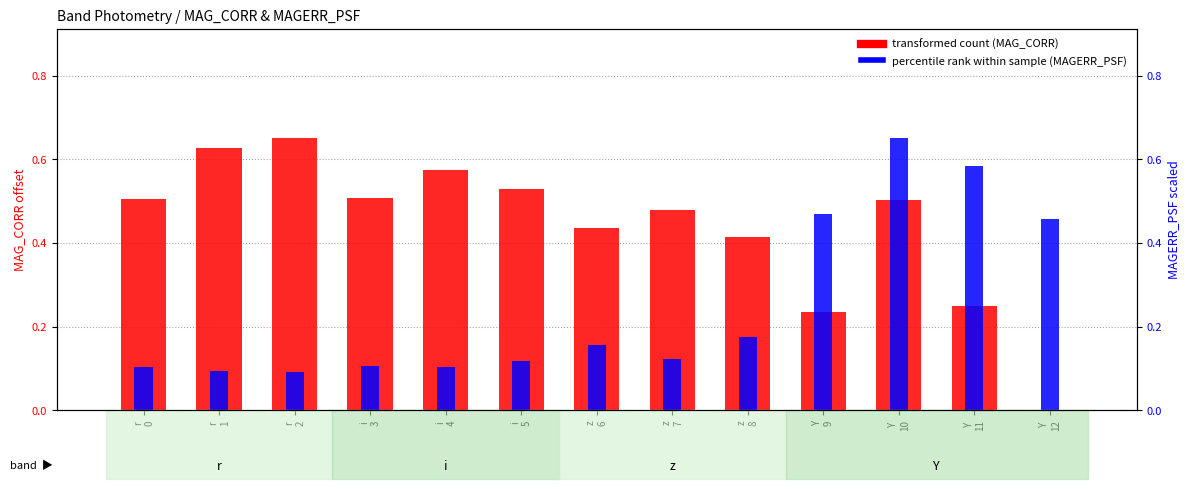

What is the sum of the transformed count (MAG_CORR) values at r
0 and Y
10?

1.0